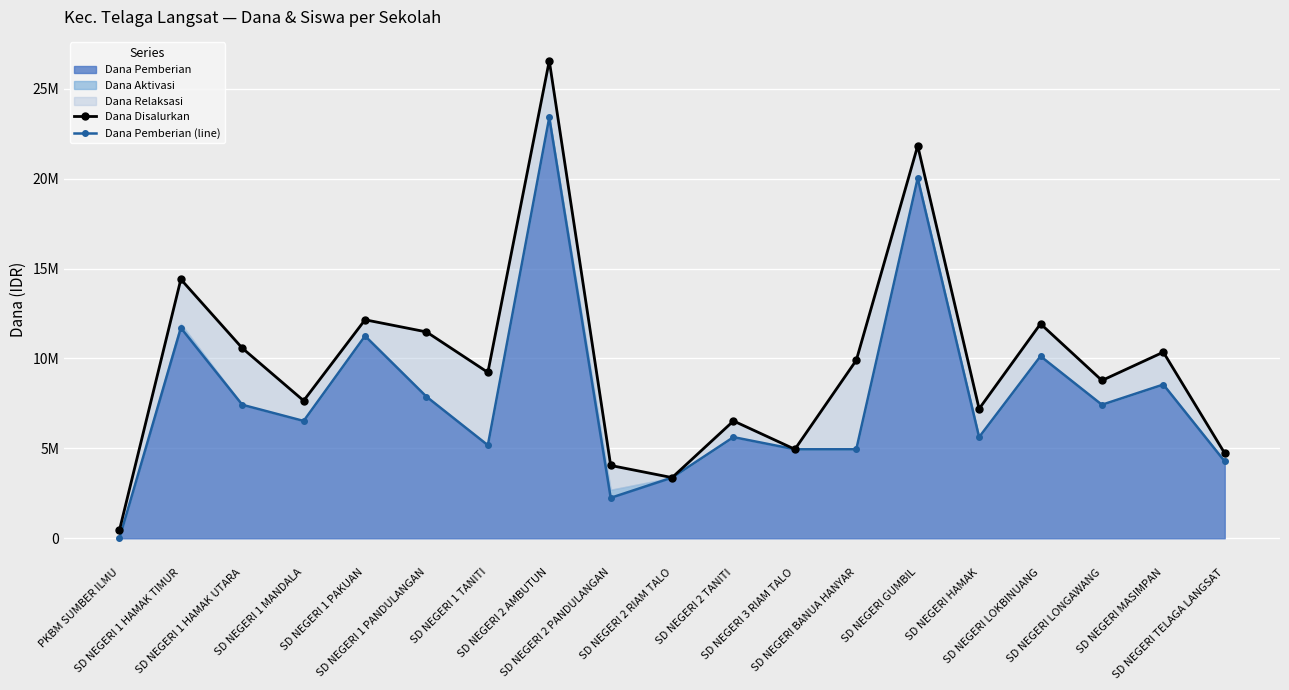

True or false: Dana Pemberian (line) and Dana Disalurkan cross at least once.

False